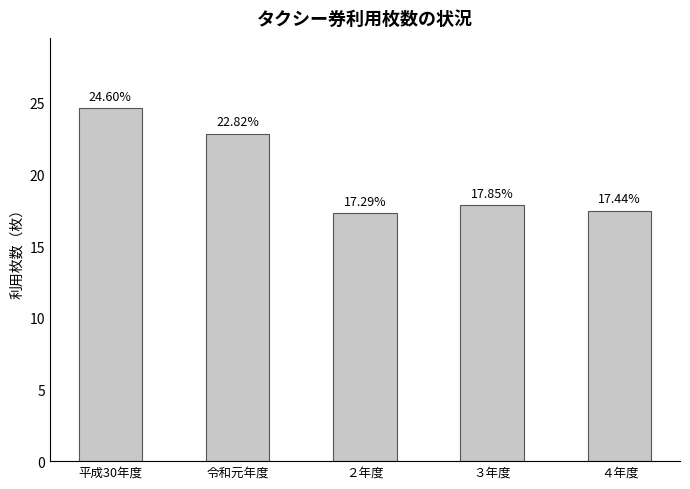

Which label corresponds to the smallest value in the chart?

２年度